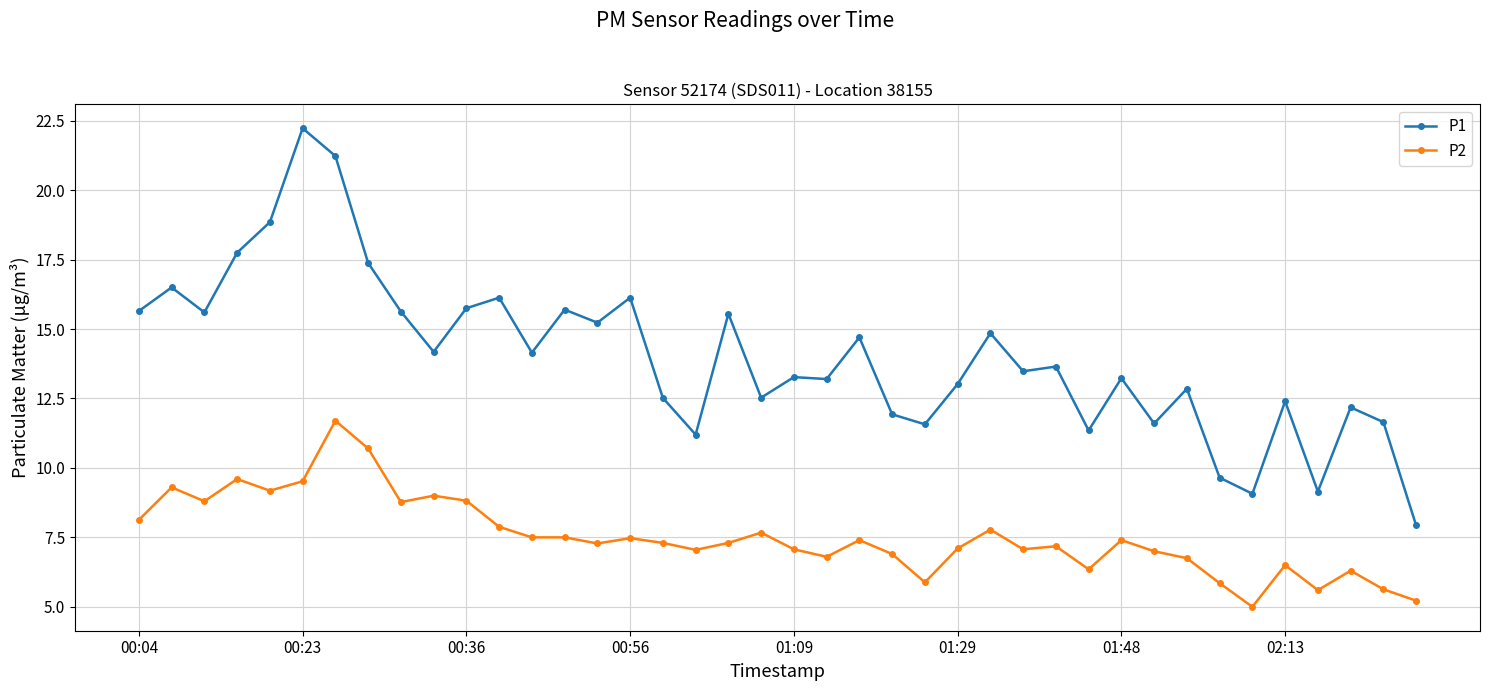

What is the value of the P1 point at the 26th from the left?

13.0